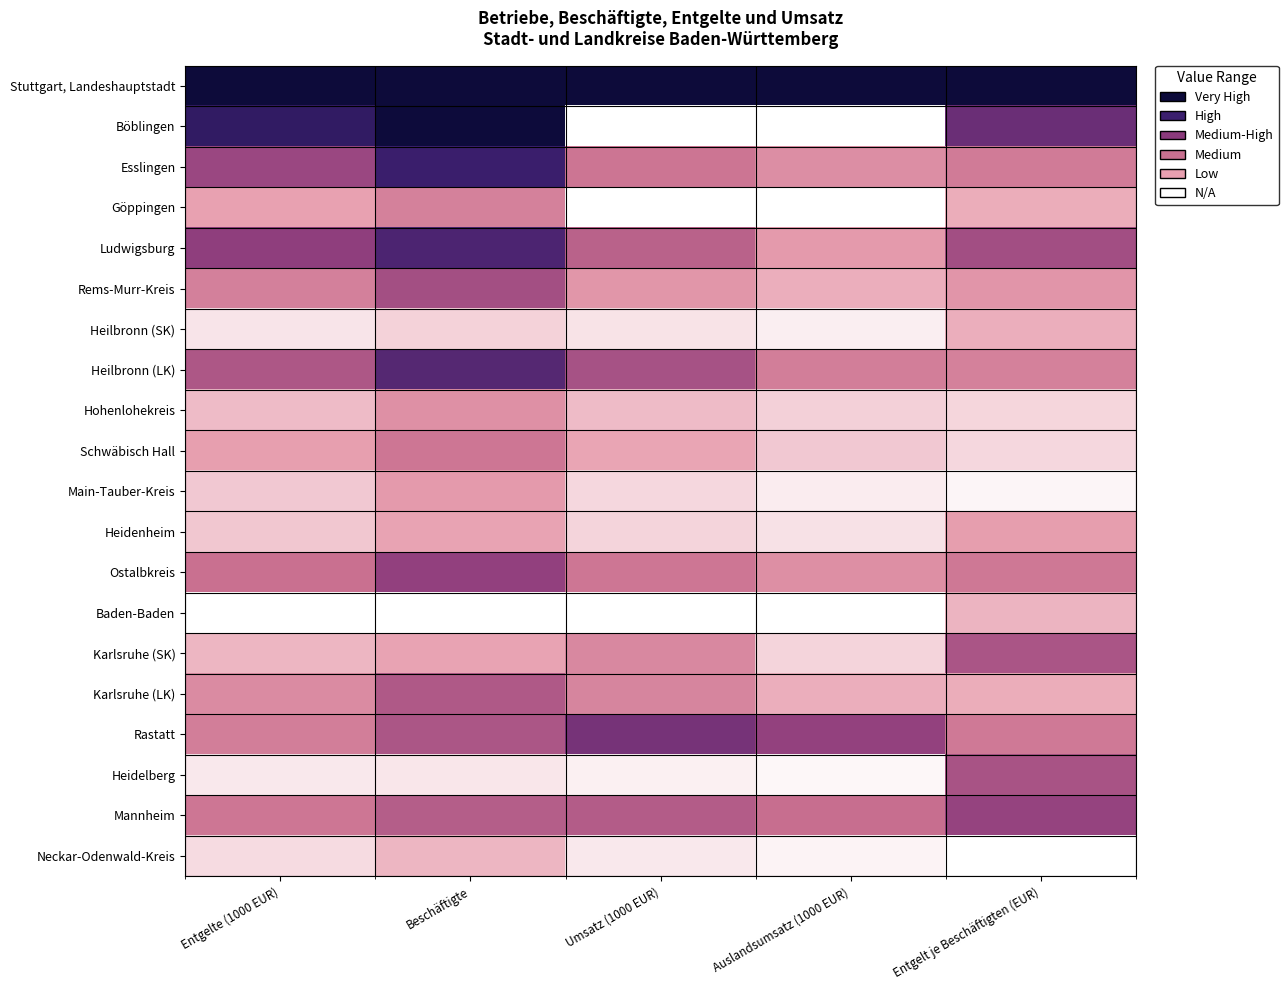

Rank the series at Entgelt je Beschäftigten (EUR) from highest to lowest value.

Stuttgart, Landeshauptstadt, Böblingen, Mannheim, Ludwigsburg, Heidelberg, Karlsruhe (SK), Ostalbkreis, Rastatt, Esslingen, Heilbronn (LK), Rems-Murr-Kreis, Heidenheim, Karlsruhe (LK), Göppingen, Heilbronn (SK), Baden-Baden, Hohenlohekreis, Schwäbisch Hall, Main-Tauber-Kreis, Neckar-Odenwald-Kreis